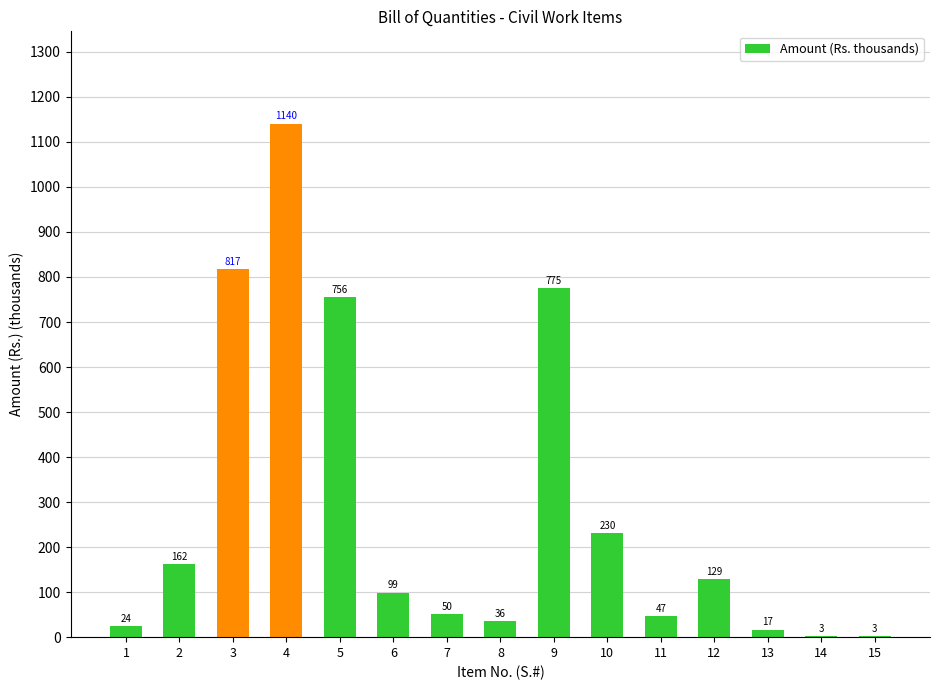

What is the ratio of the value at 6 to the value at 2?

0.6